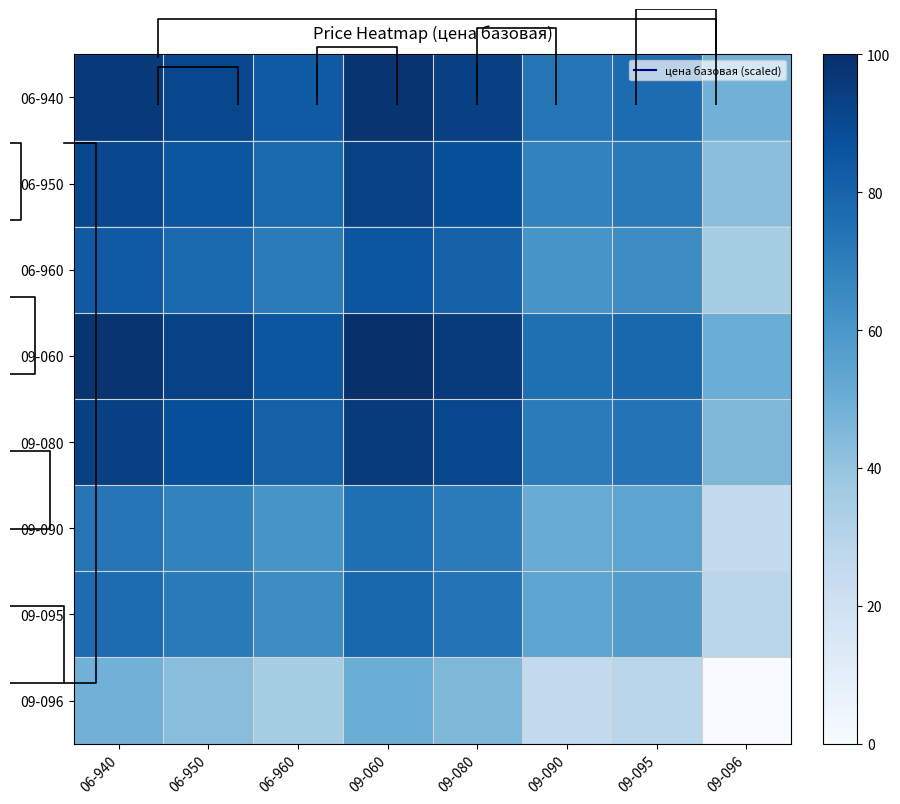

The value of 09-096 at 06-950 is 18.3. True or false?

False